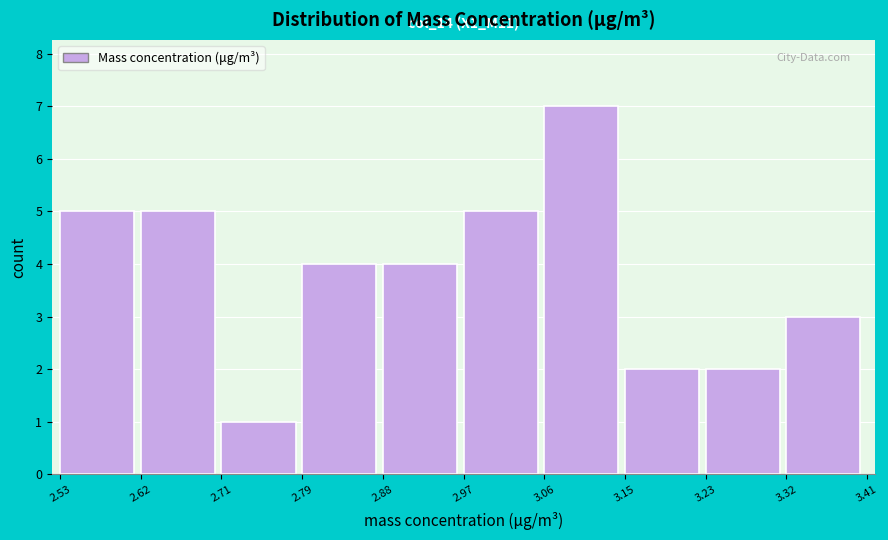

Which range on the x-axis has the tallest bar?

3.06 to 3.15